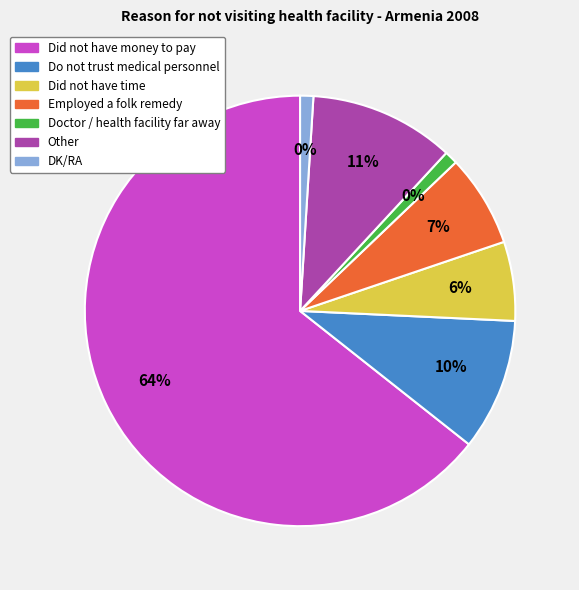

Which category has the biggest portion of the pie?

Did not have money to pay